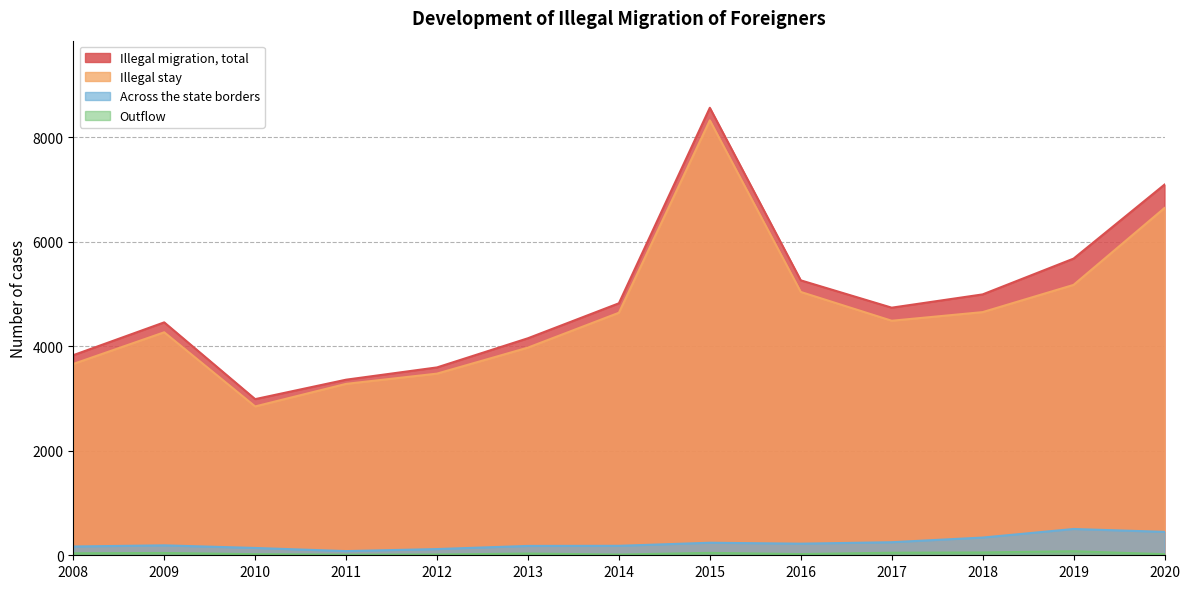

At which label does Outflow reach its peak?

2019